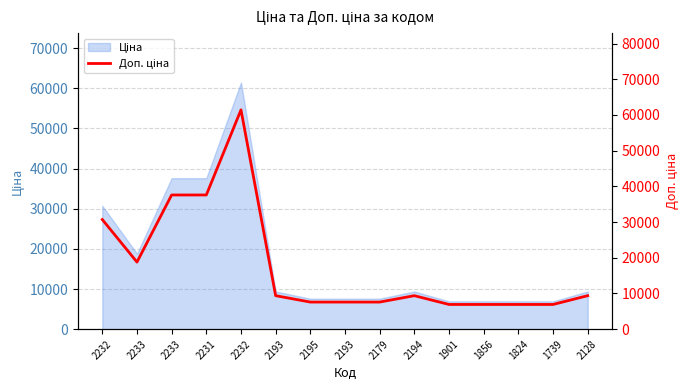

The chart shows a value of 37593.6 at 2233. True or false?

True